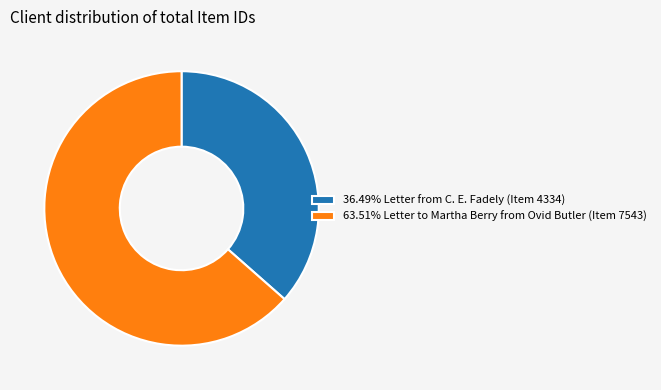

What is the ratio of the value at 63.51% Letter to Martha Berry from Ovid Butler (Item 7543) to the value at 36.49% Letter from C. E. Fadely (Item 4334)?

1.7